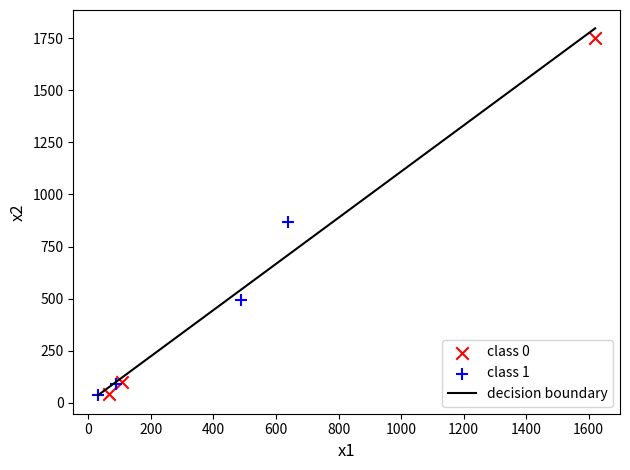

Which series reaches the maximum Y coordinate?

class 0